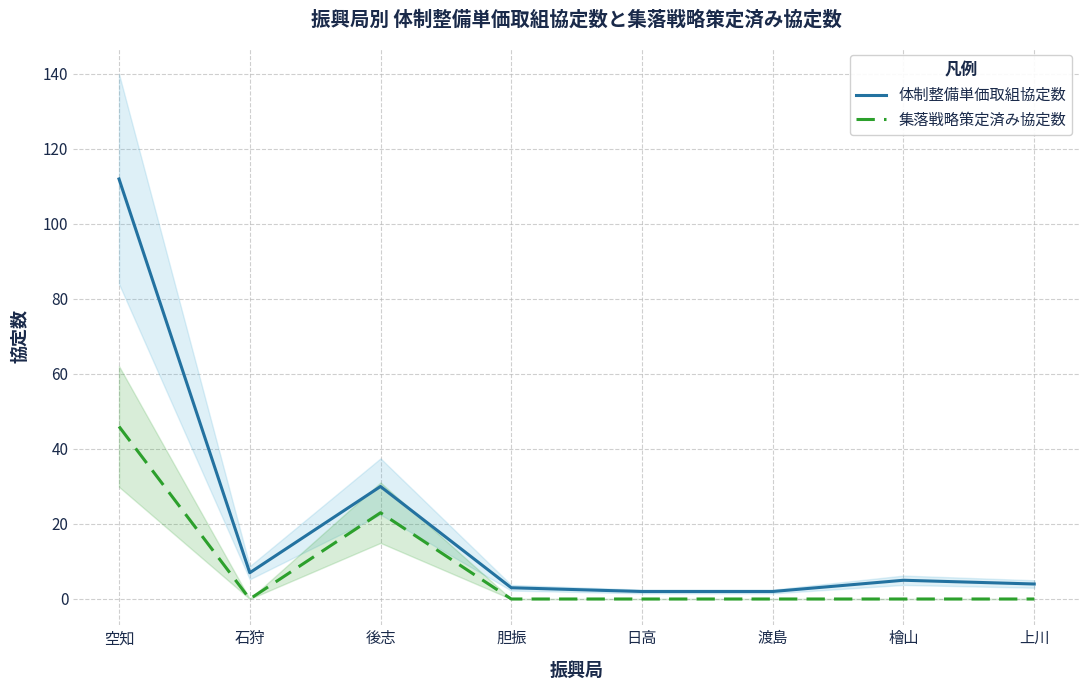

The value of 体制整備単価取組協定数 at 渡島 is 2. True or false?

True